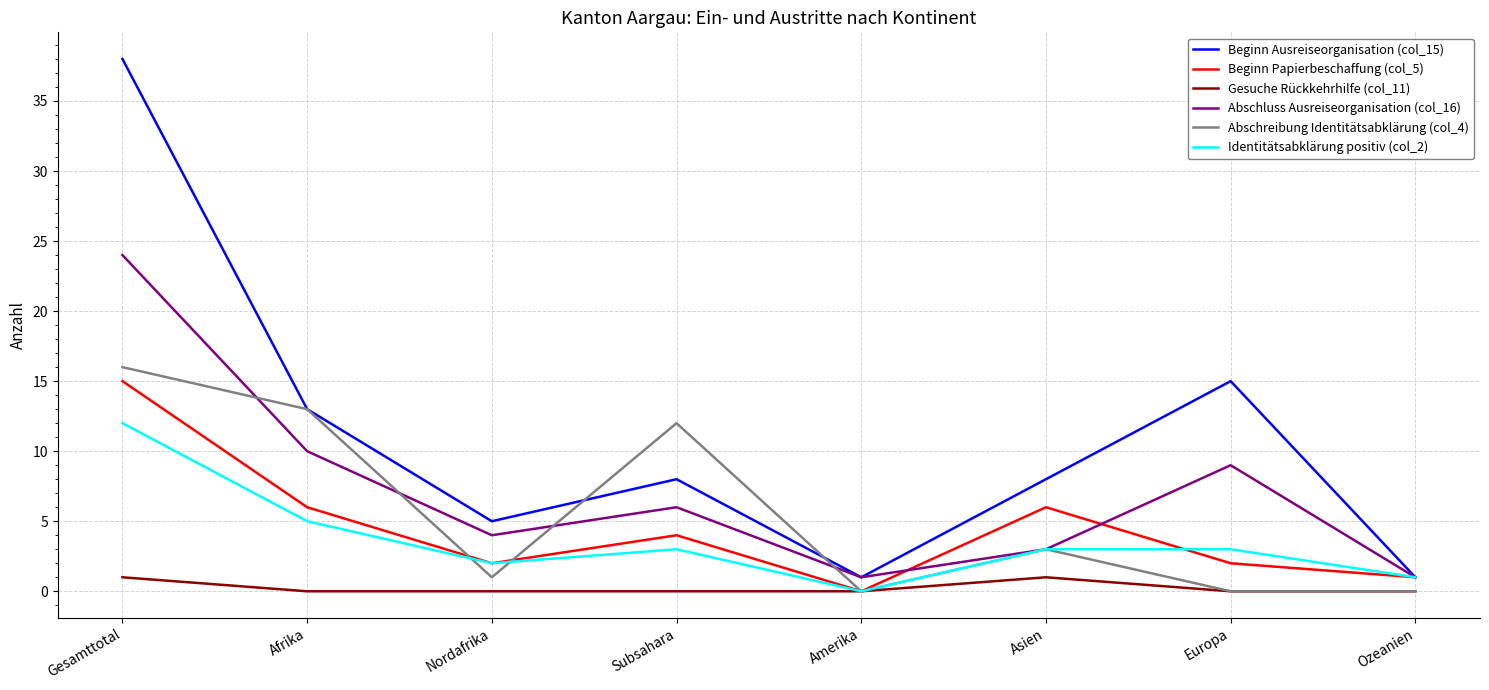

Reading left to right, list all the values displayed in this chart.

Beginn Ausreiseorganisation (col_15): 38	13	5	8	1	8	15	1
Beginn Papierbeschaffung (col_5): 15	6	2	4	0	6	2	1
Gesuche Rückkehrhilfe (col_11): 1	0	0	0	0	1	0	0
Abschluss Ausreiseorganisation (col_16): 24	10	4	6	1	3	9	1
Abschreibung Identitätsabklärung (col_4): 16	13	1	12	0	3	0	0
Identitätsabklärung positiv (col_2): 12	5	2	3	0	3	3	1